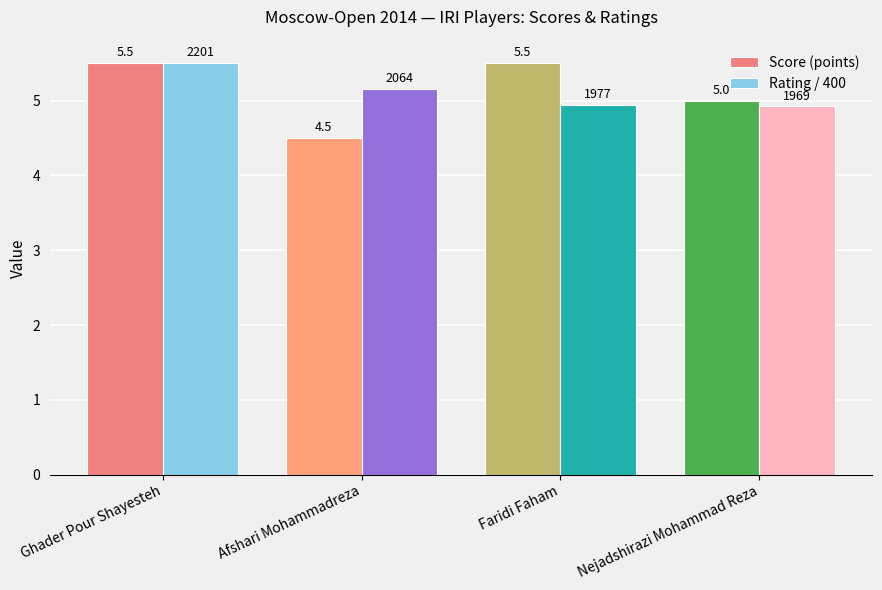

What is the highest value of the Rating / 400 series?

5.5